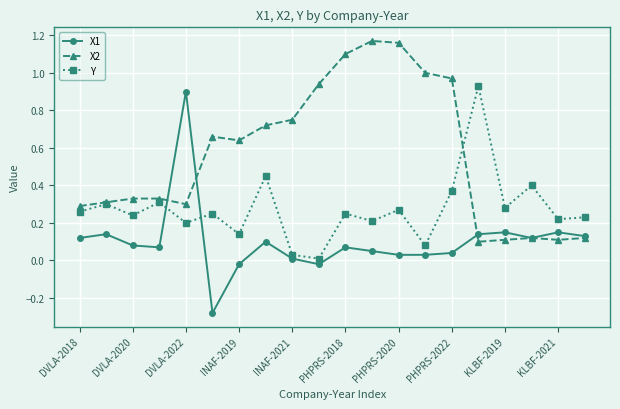

Which series has the widest spread of values?

X1